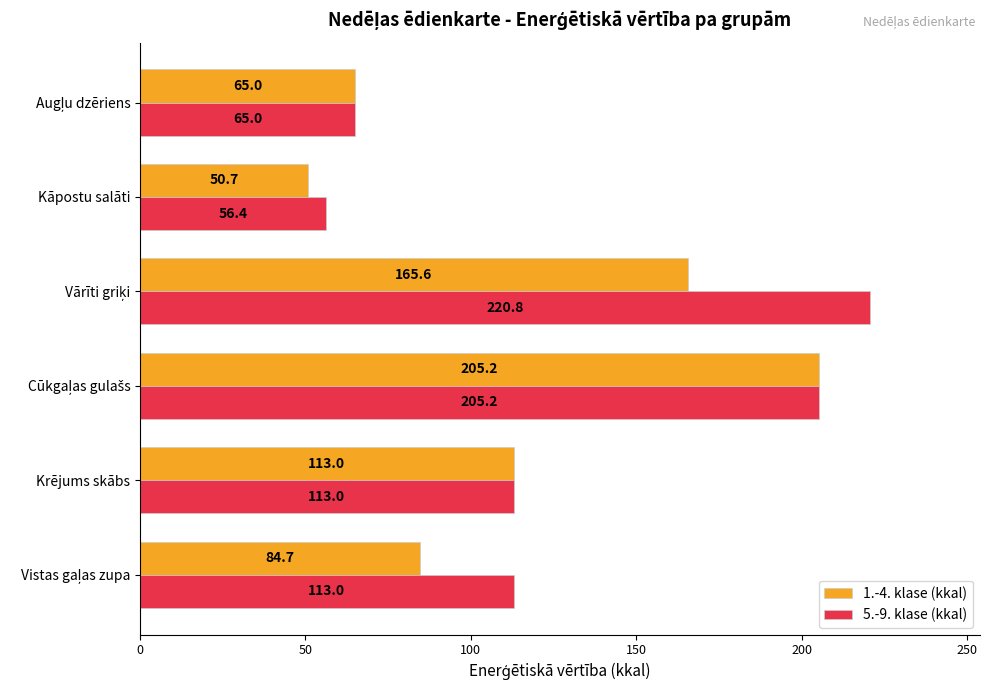

List the series in order of their peak value, highest first.

5.-9. klase (kkal), 1.-4. klase (kkal)